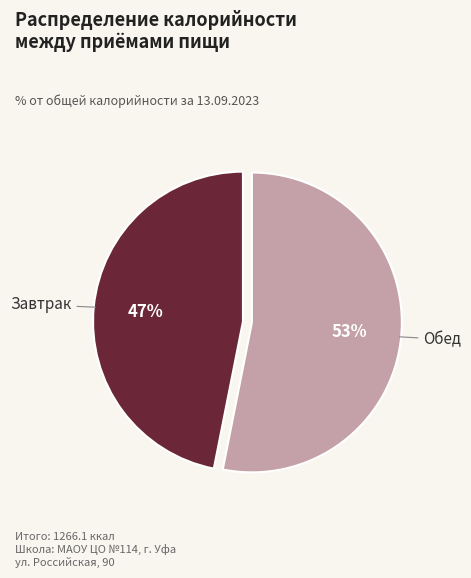

To the nearest percent, what portion does Завтрак represent?

47%